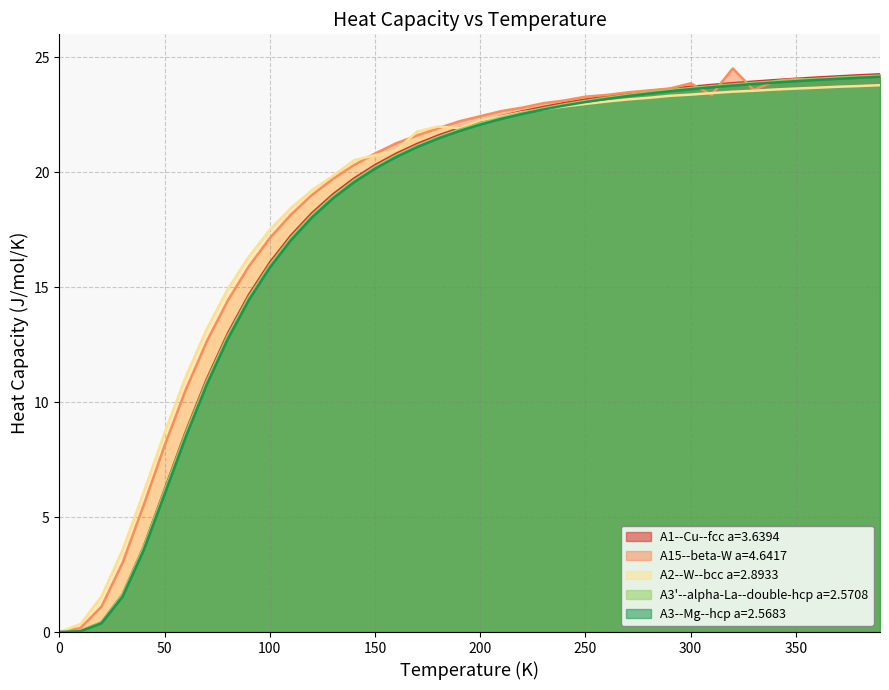

The A2--W--bcc a=2.8933 series shows 13.2 at 70.0. True or false?

True